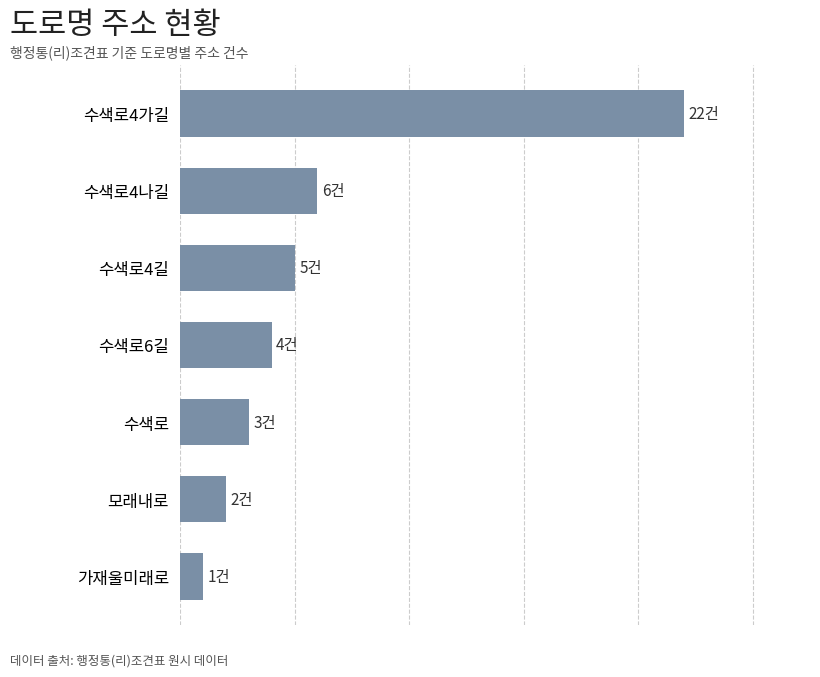

What is the greatest value displayed?

22